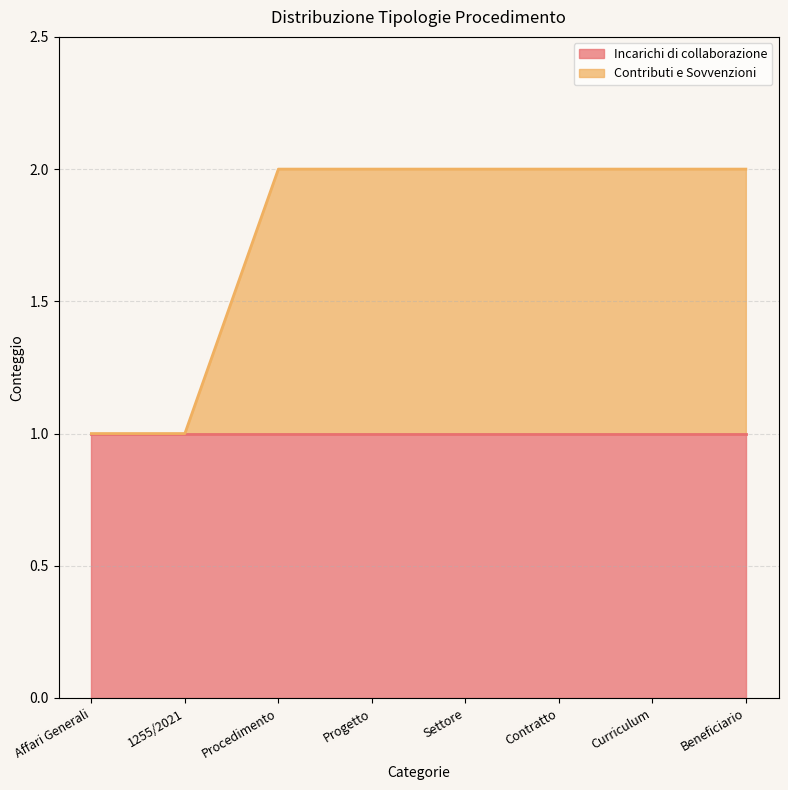

What is the difference between the second highest and minimum values?

1